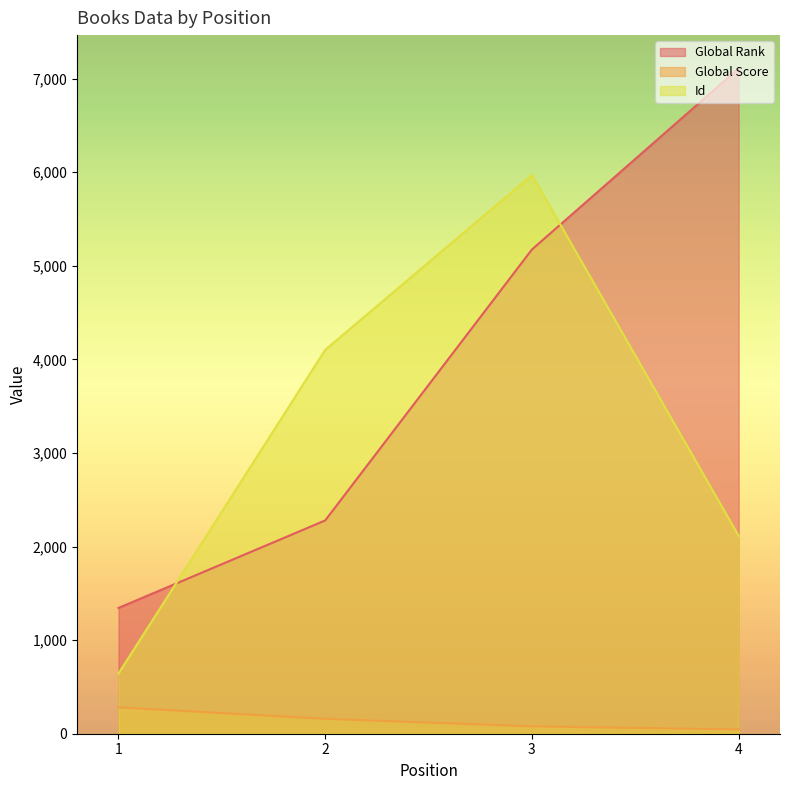

What is the difference between the maximum and minimum values in the Global Score series?

236